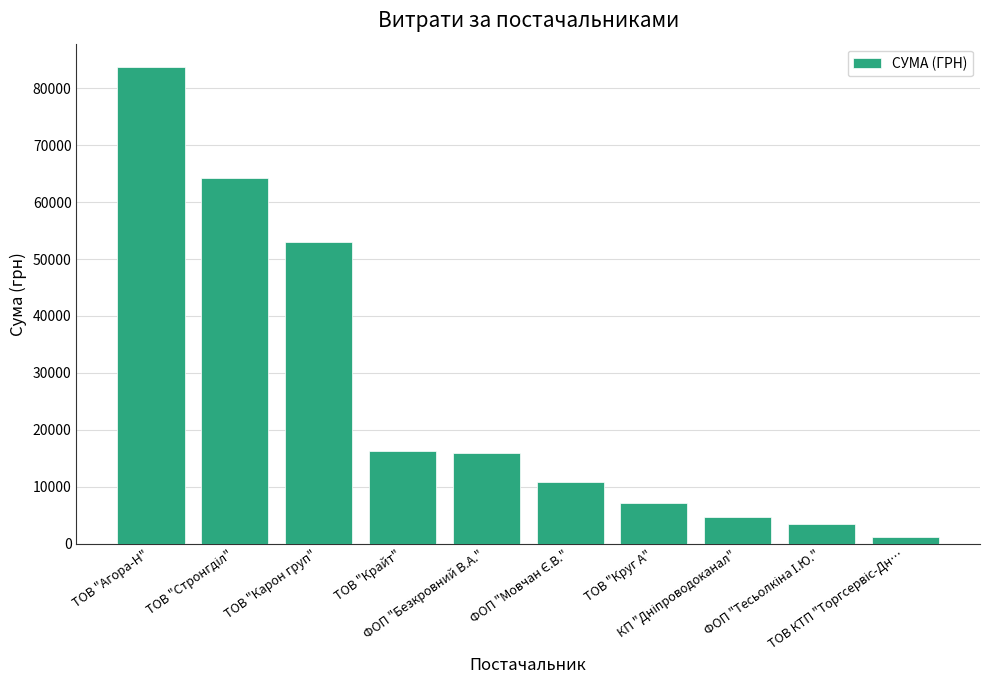

Are the bars grouped side by side (vs. stacked)?

No